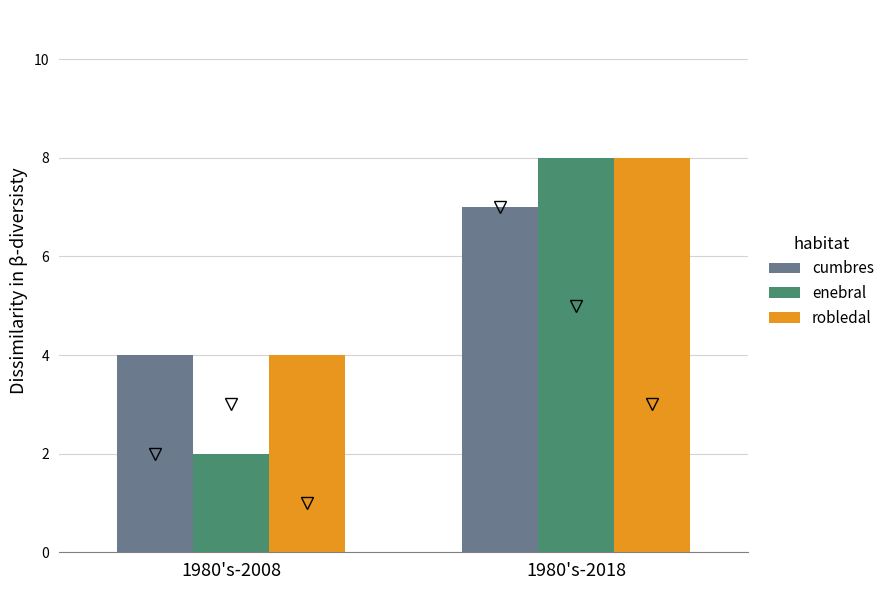

What is the sum of all robledal values?

12